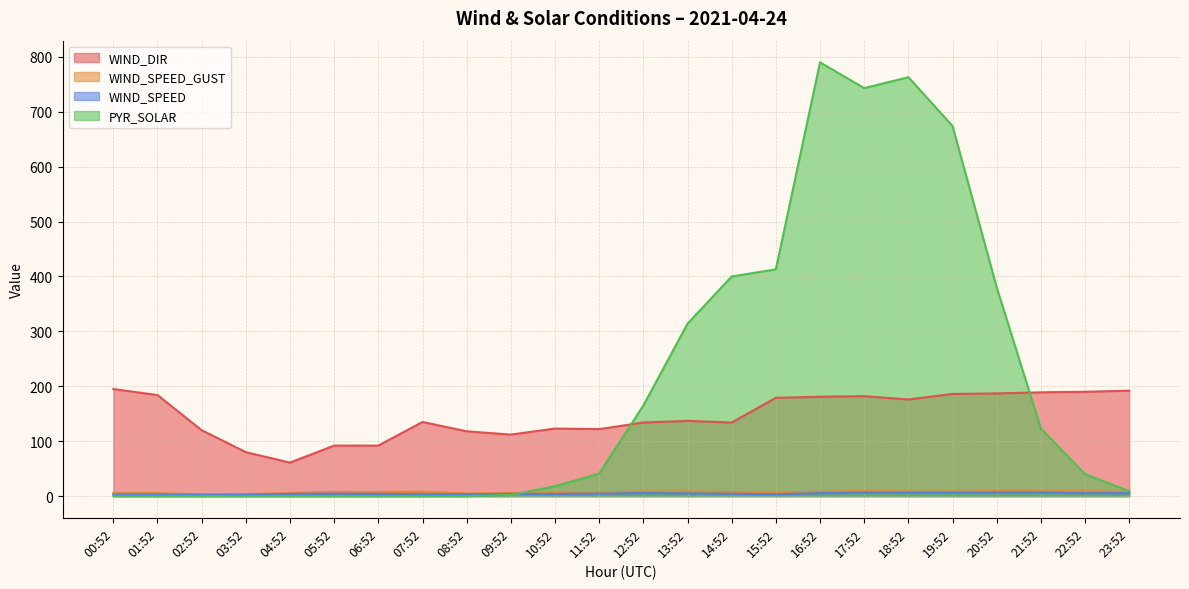

Where is PYR_SOLAR nearest to the value 395?

14:52